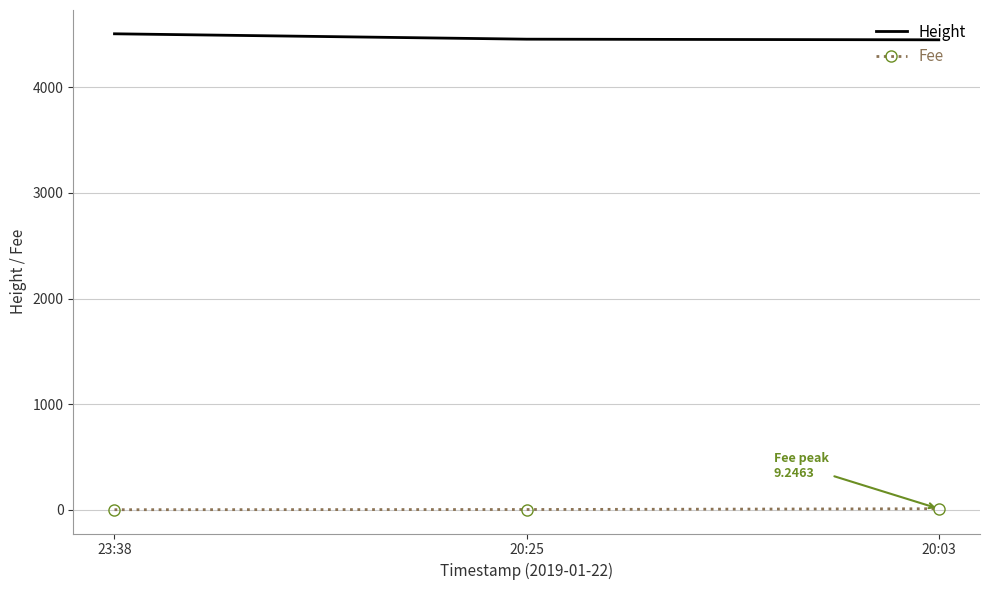

Rank the series at 20:03 from highest to lowest value.

Height, Fee